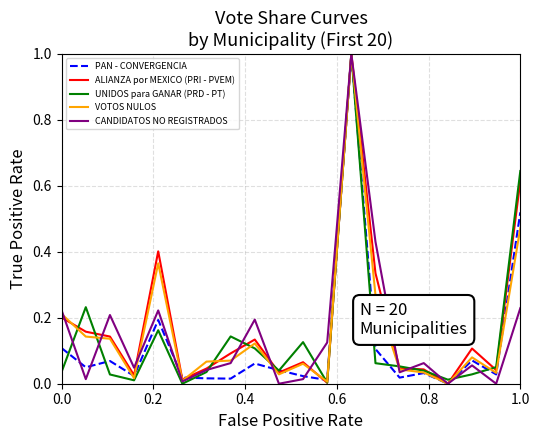

What are all the series names shown in the legend?

PAN - CONVERGENCIA, ALIANZA por MEXICO (PRI - PVEM), UNIDOS para GANAR (PRD - PT), VOTOS NULOS, CANDIDATOS NO REGISTRADOS